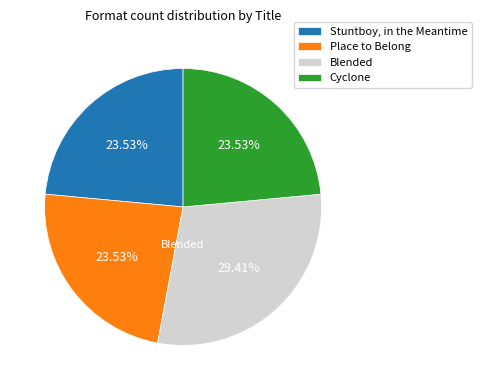

Does Cyclone represent more than half of the total?

No